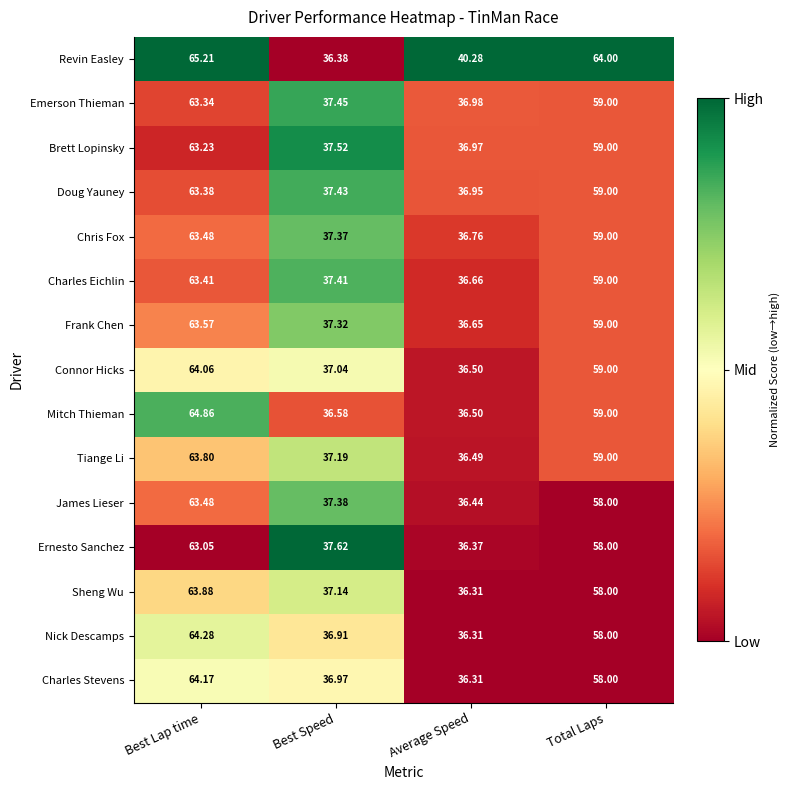

What is the difference between the highest and lowest values at Best Lap time?

2.2